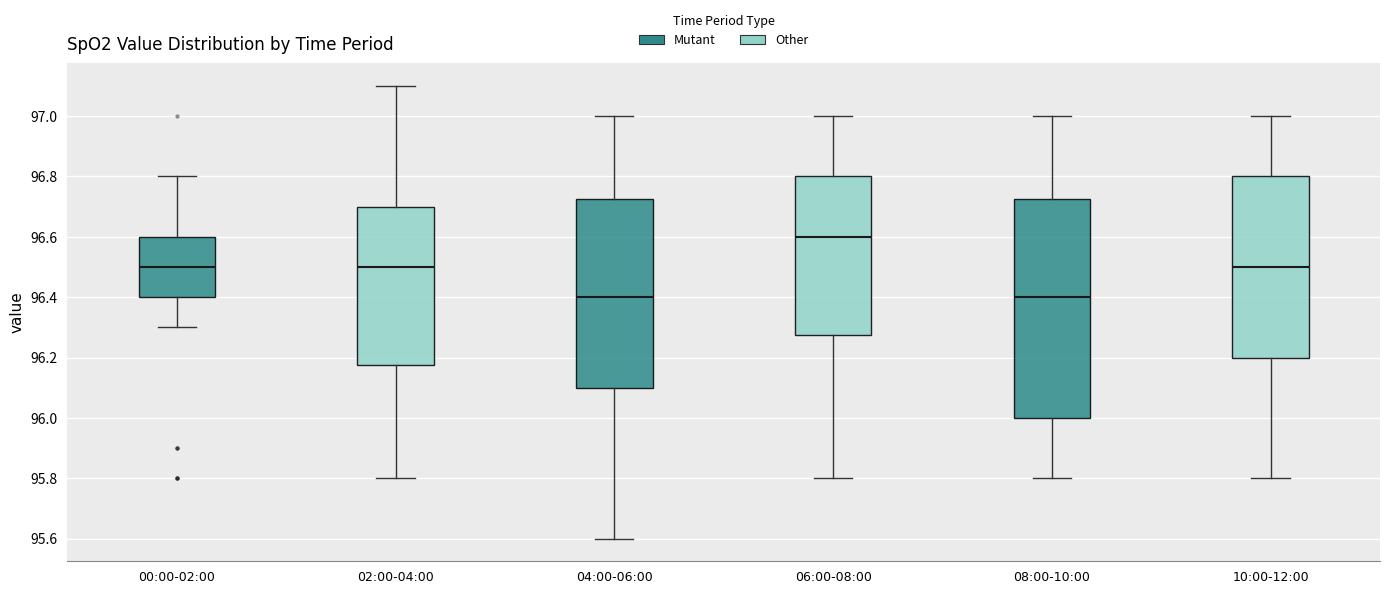

Comparing the boxes themselves (not the whiskers), which one is the tallest?

08:00-10:00